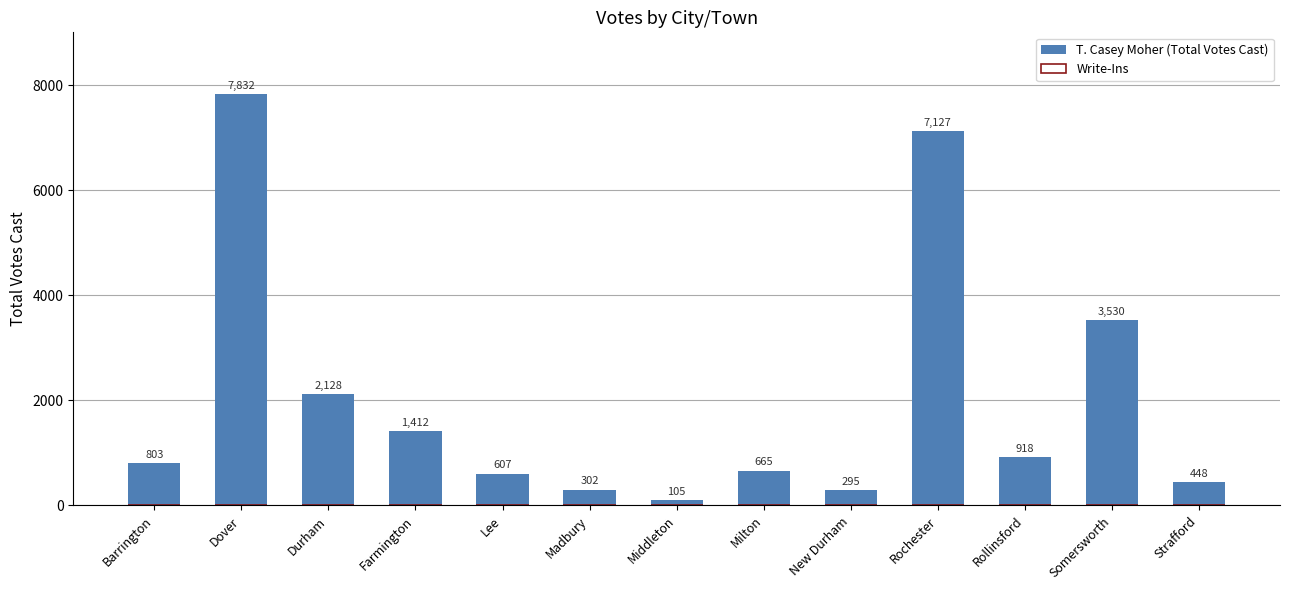

List the labels in order of value, smallest first.

Middleton, New Durham, Madbury, Strafford, Lee, Milton, Barrington, Rollinsford, Farmington, Durham, Somersworth, Rochester, Dover